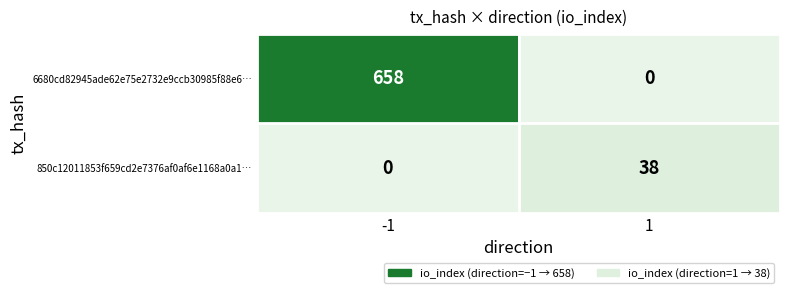

What is the greatest value displayed?

658